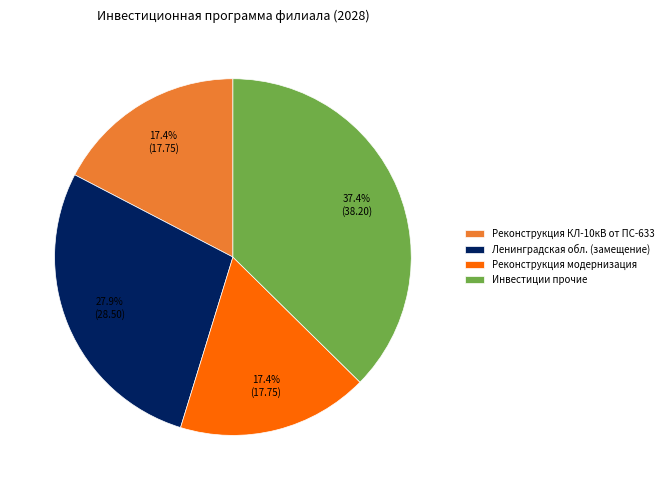

Combined, what portion of the pie is Реконструкция КЛ-10кВ от ПС-633 and Инвестиции прочие?

54.7%